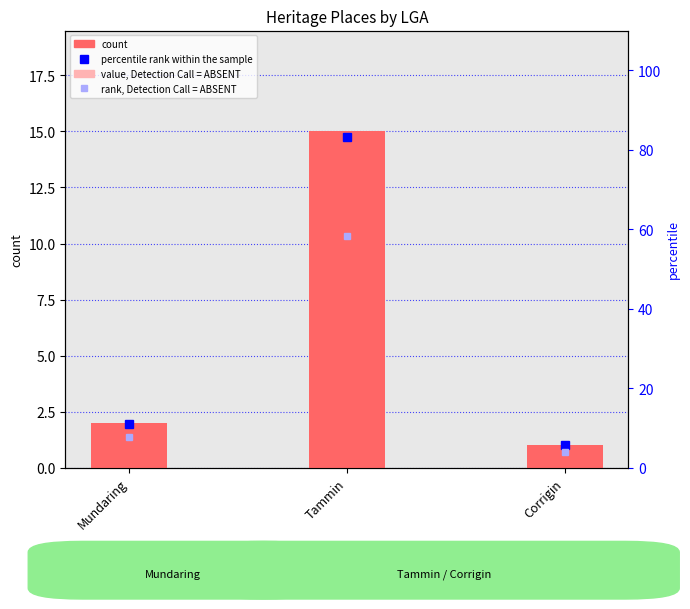

List the labels in order of value, Detection Call = ABSENT value, smallest first.

Corrigin, Mundaring, Tammin